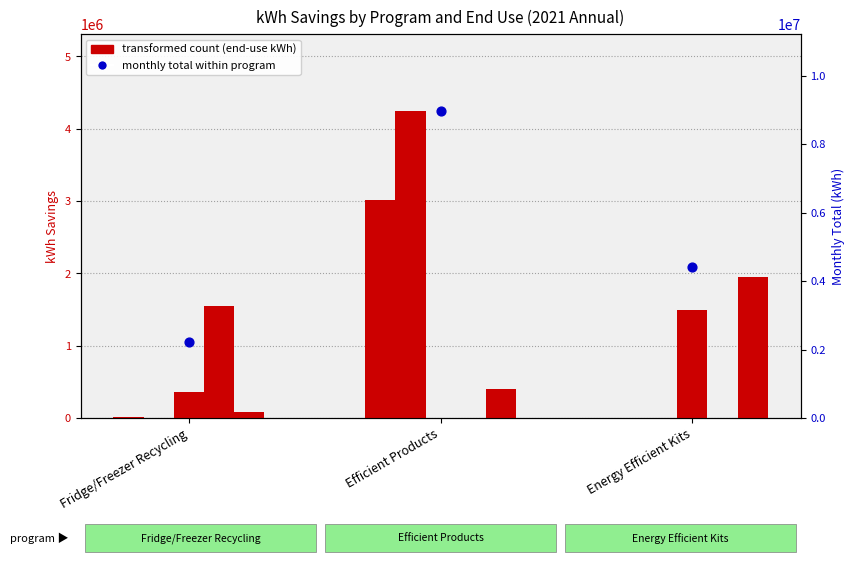

At how many categories does at least one series exceed 297586?

3